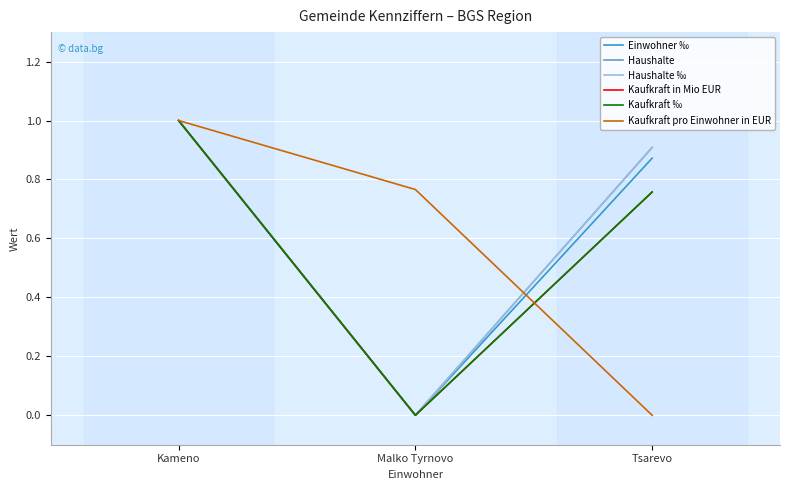

Between Malko Tyrnovo and Tsarevo, which series saw the biggest shift?

Haushalte ‰